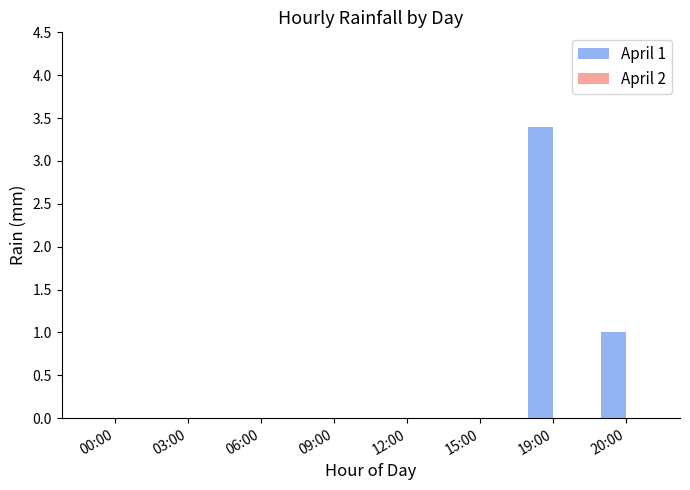

What is the maximum value shown in the chart?

3.4